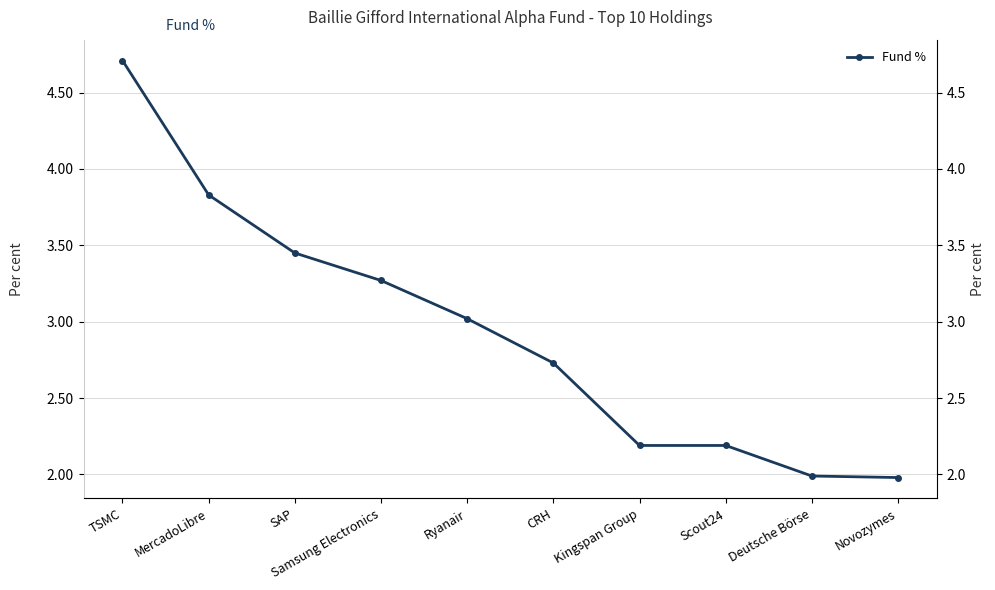

Does the chart display data point markers on the line(s)?

Yes